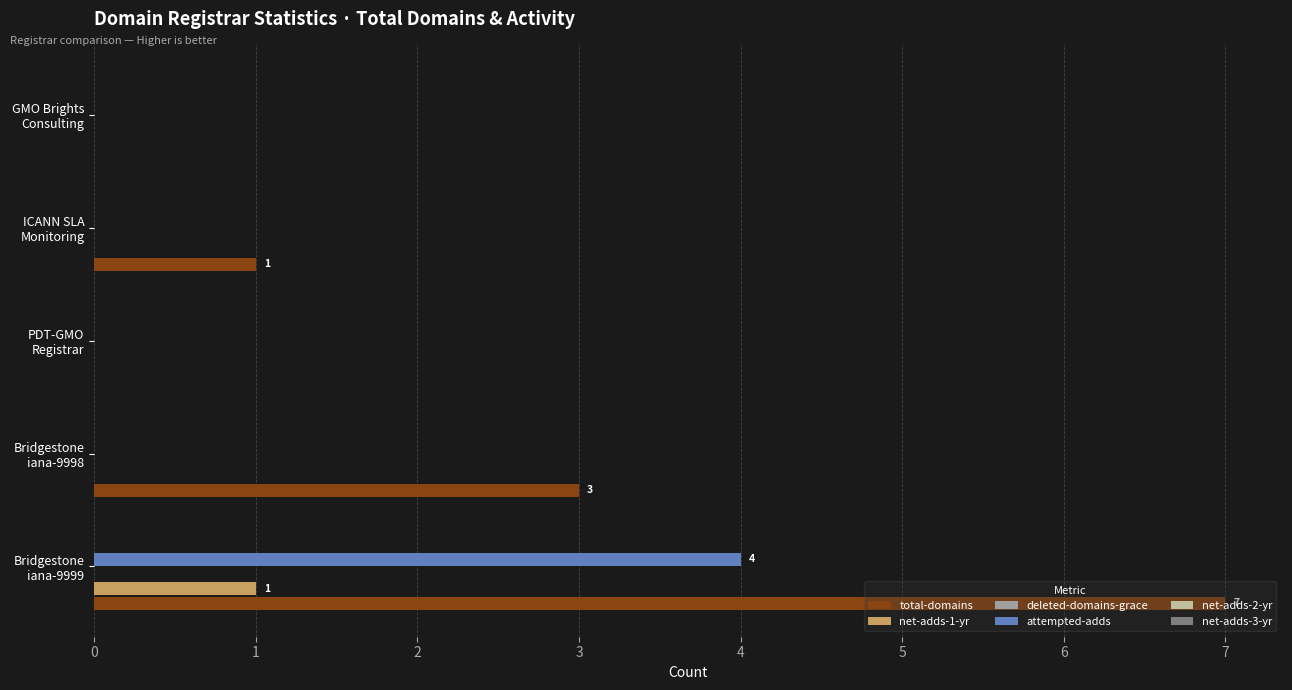

Which series has the largest total across all categories?

total-domains